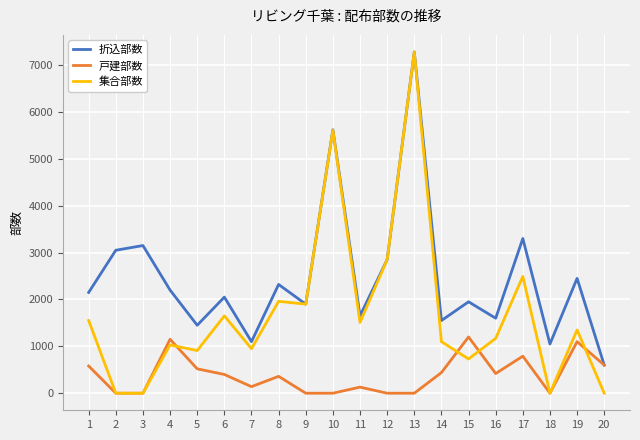

How many lines are shown in the chart?

3